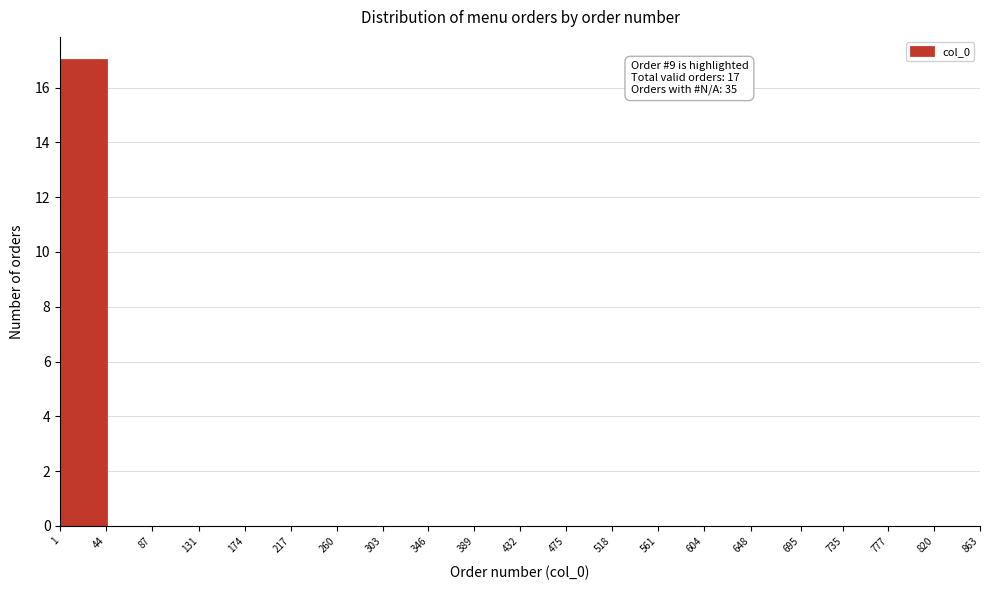

Which range on the x-axis has the tallest bar?

1 to 44